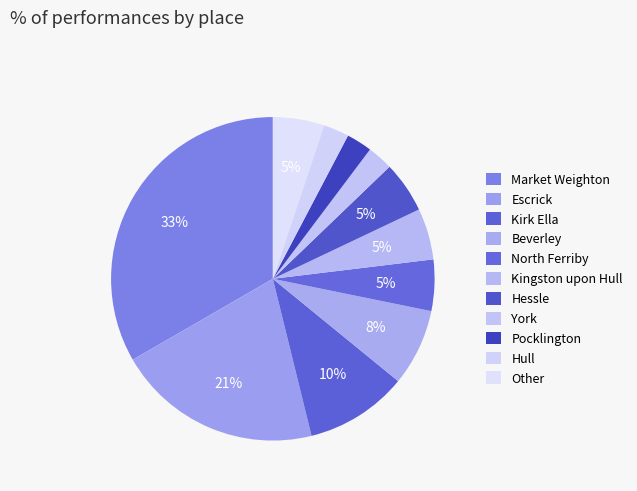

What is the smallest slice in the pie chart?

Pocklington